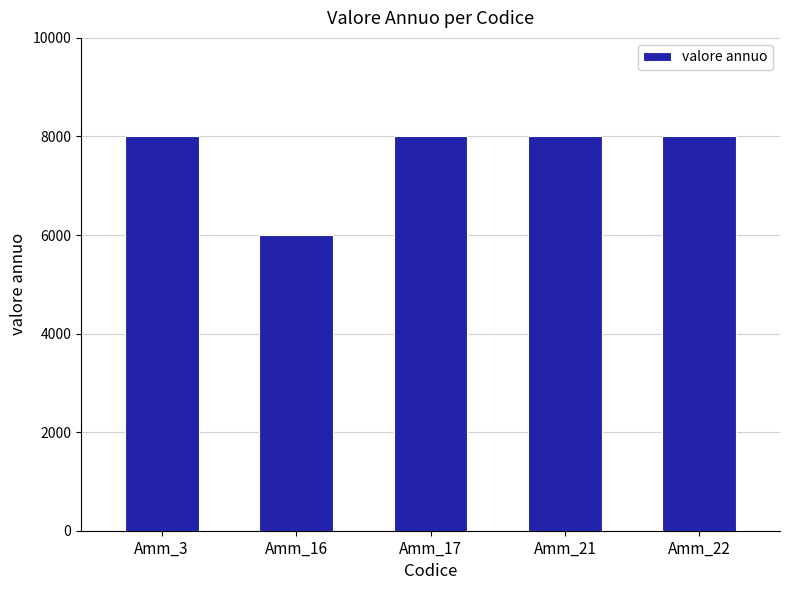

True or false: the data shows 8000 at Amm_22.

True